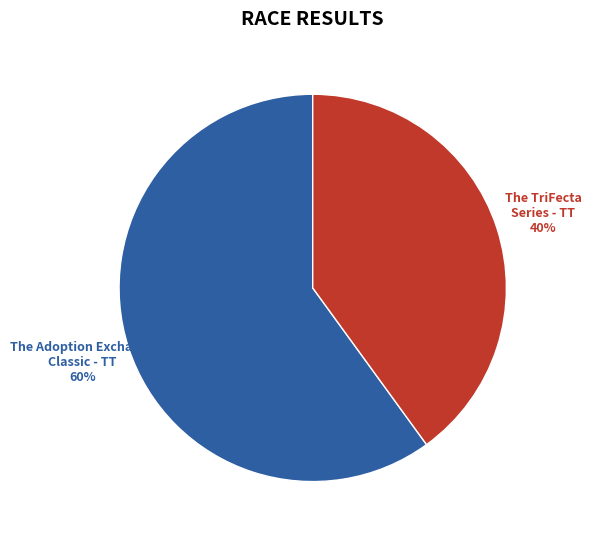

To the nearest percent, what is the combined percentage of The Adoption Exchange Classic - TT and The TriFecta Series - TT?

100%